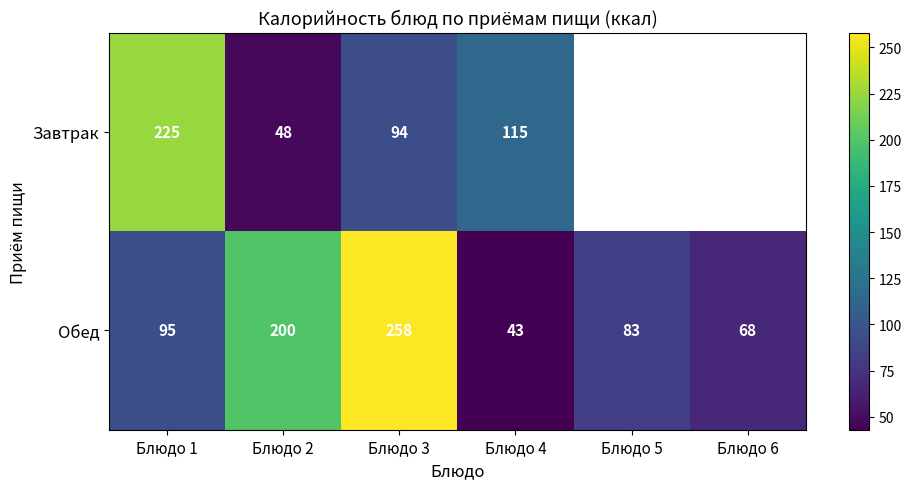

At which label does Обед reach its peak?

Блюдо 3